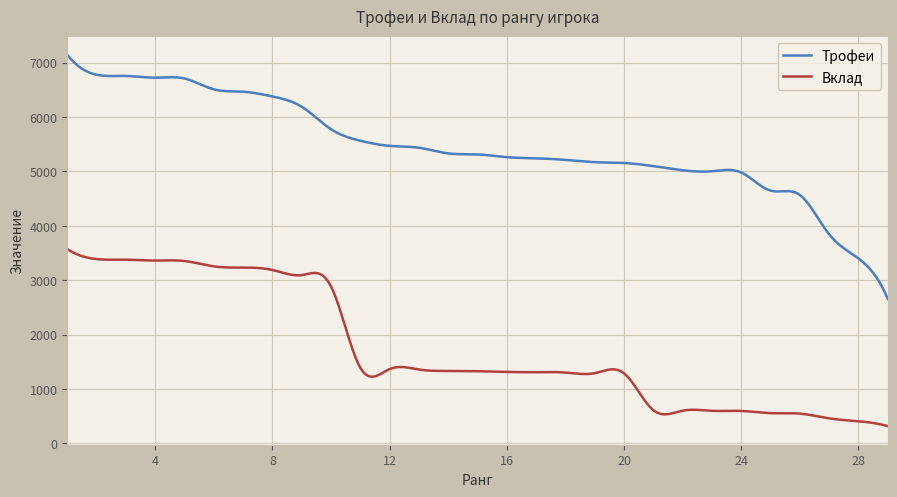

What is the difference between the maximum and minimum values in the Вклад series?

3255.0